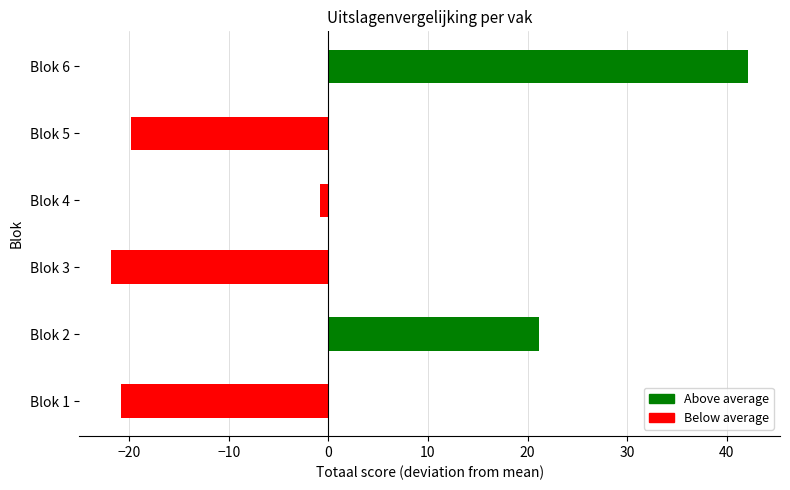

Reading bottom to top, what are all the values shown in this chart?

-20.8	21.2	-21.8	-0.8	-19.8	42.2